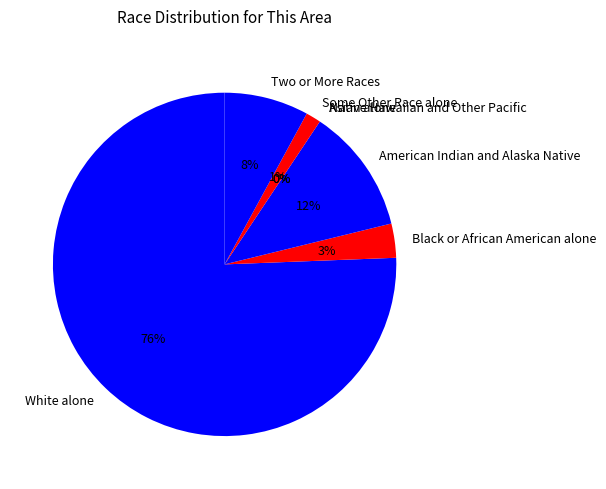

What is the majority slice?

White alone